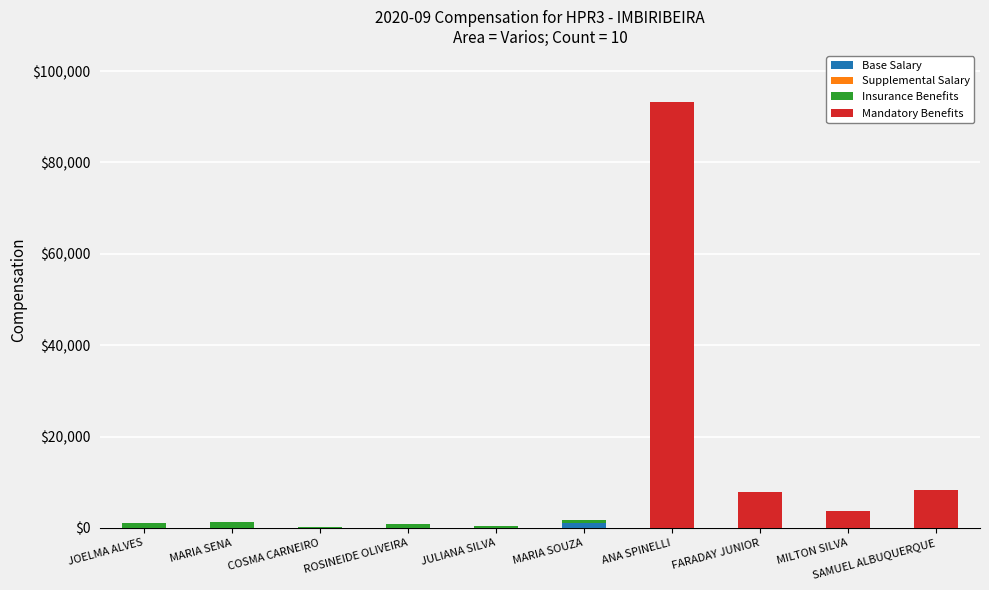

At which category is the sum across all series the highest?

ANA SPINELLI